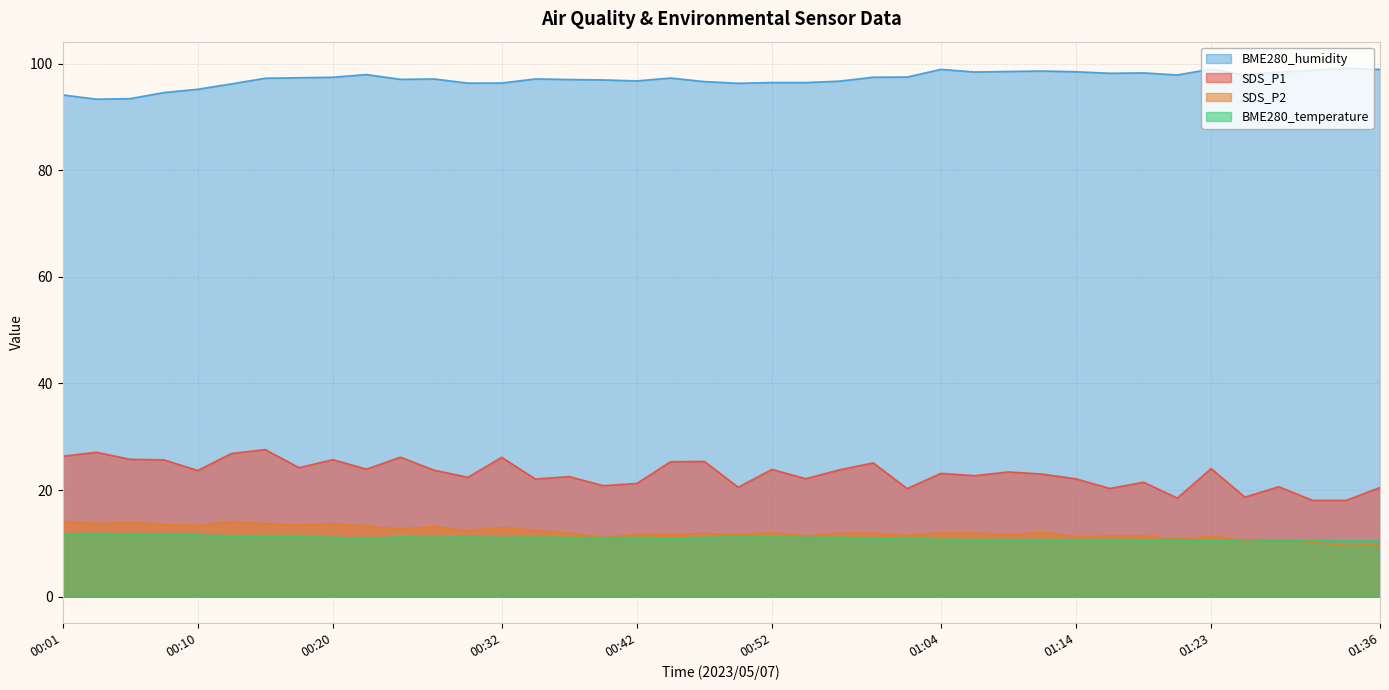

The BME280_temperature series shows 15.7 at 01:06. True or false?

False